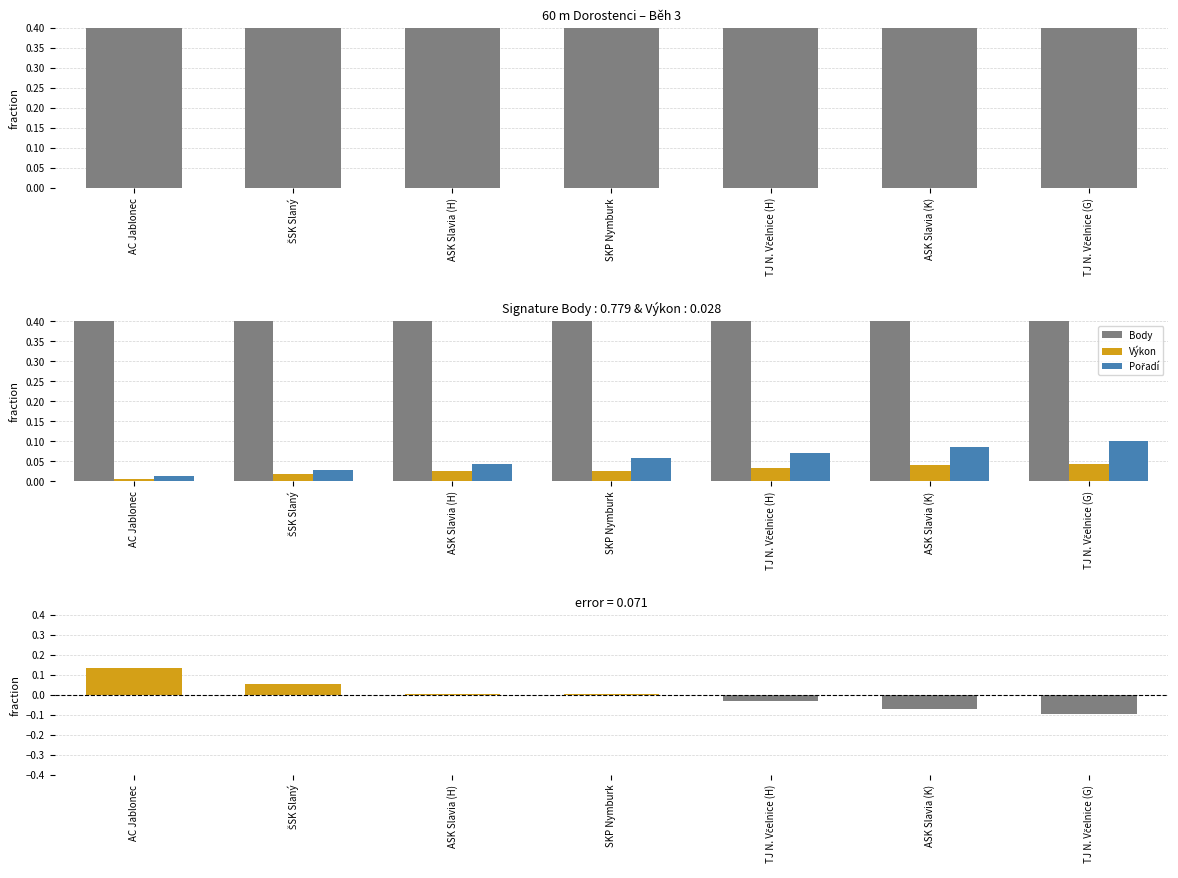

Are the bars horizontal?

No